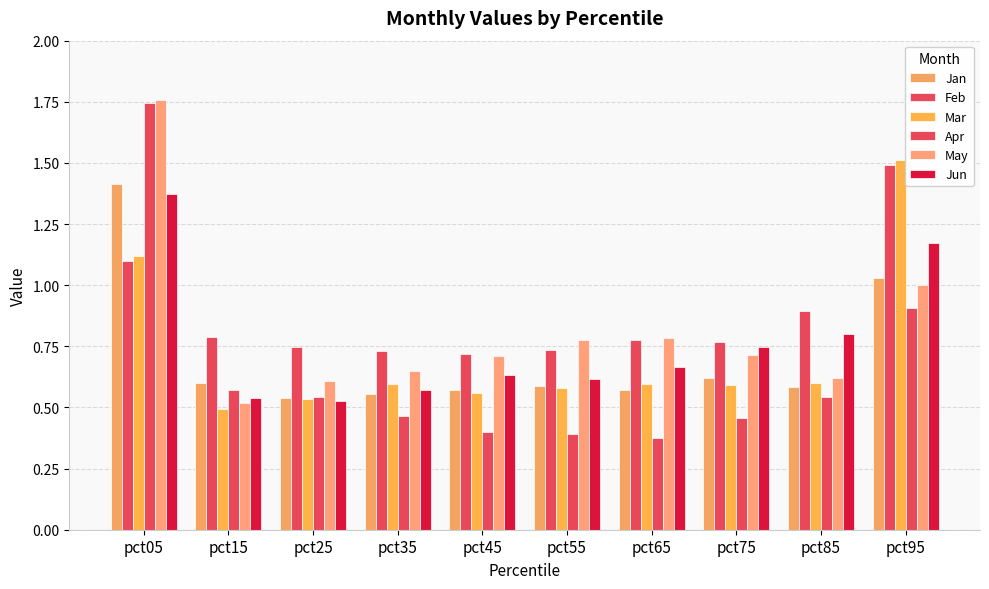

Reading left to right, what are all the values shown in this chart?

Jan: 1.4	0.6	0.5	0.6	0.6	0.6	0.6	0.6	0.6	1.0
Feb: 1.1	0.8	0.7	0.7	0.7	0.7	0.8	0.8	0.9	1.5
Mar: 1.1	0.5	0.5	0.6	0.6	0.6	0.6	0.6	0.6	1.5
Apr: 1.7	0.6	0.5	0.5	0.4	0.4	0.4	0.5	0.5	0.9
May: 1.8	0.5	0.6	0.7	0.7	0.8	0.8	0.7	0.6	1.0
Jun: 1.4	0.5	0.5	0.6	0.6	0.6	0.7	0.7	0.8	1.2